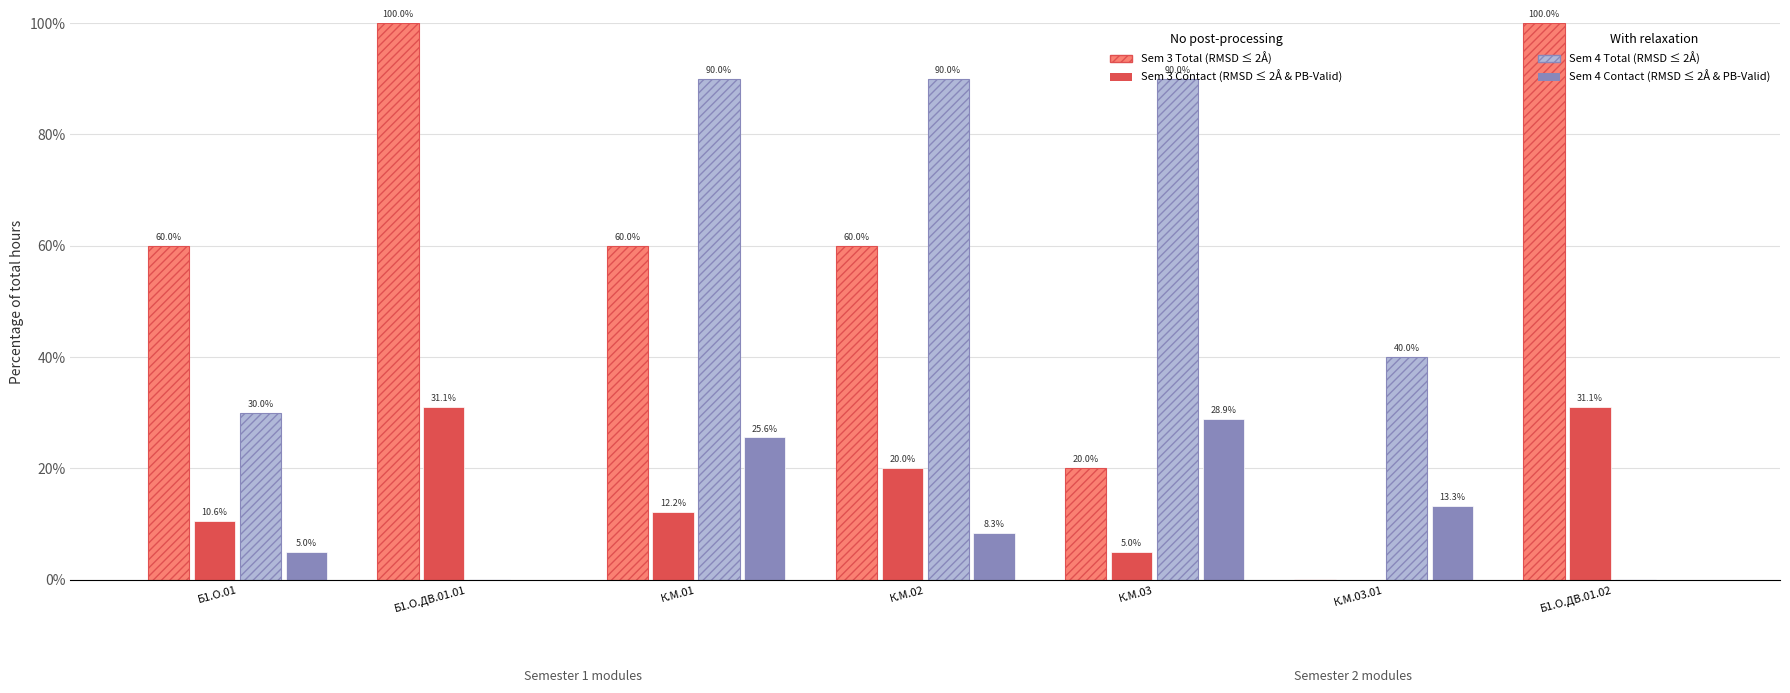

What is the total value across all series at Б1.О.01?

105.6